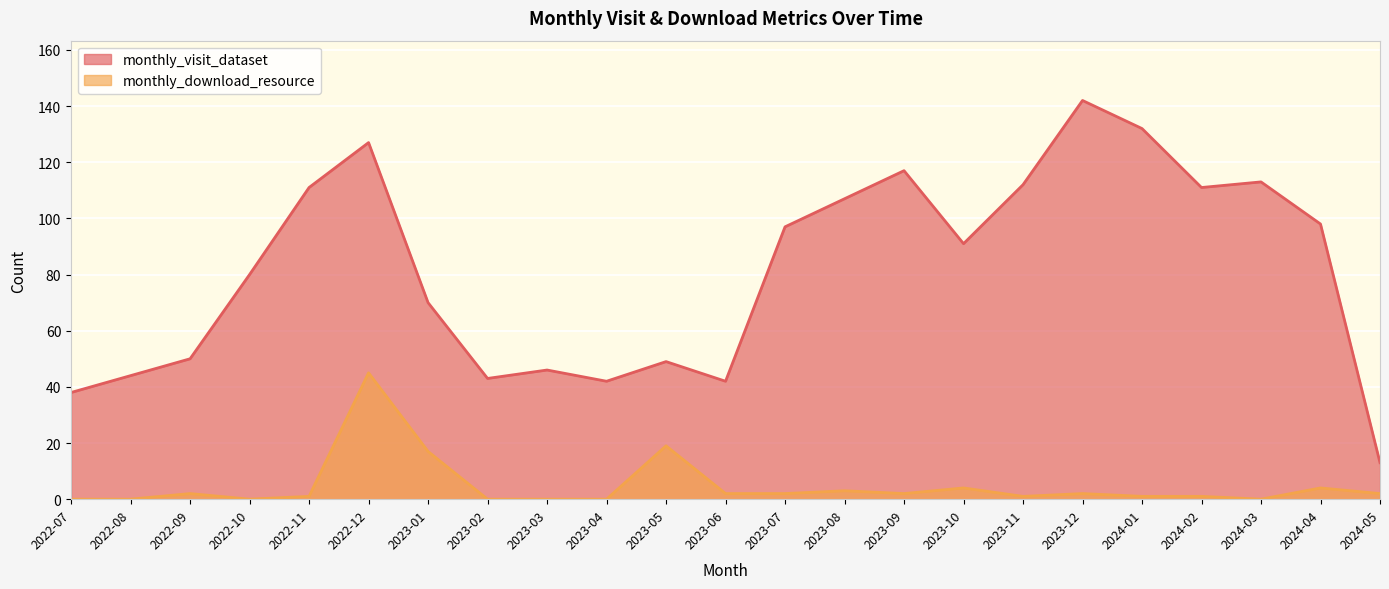

What is the difference between the monthly_visit_dataset values at 2022-12 and 2023-04?

85